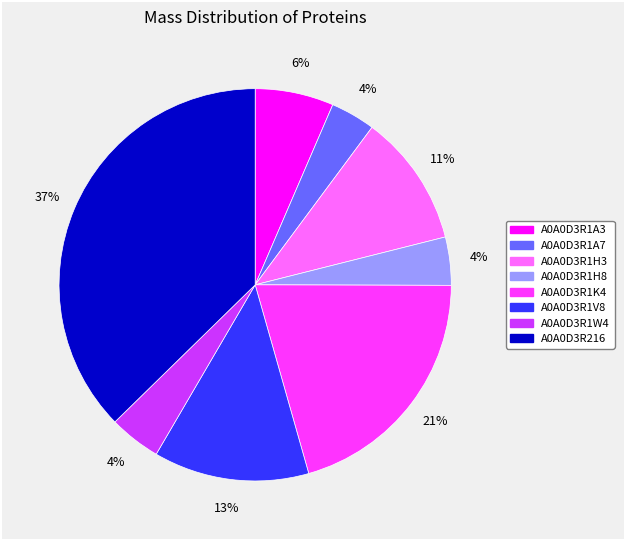

Count the number of slices in the pie.

8